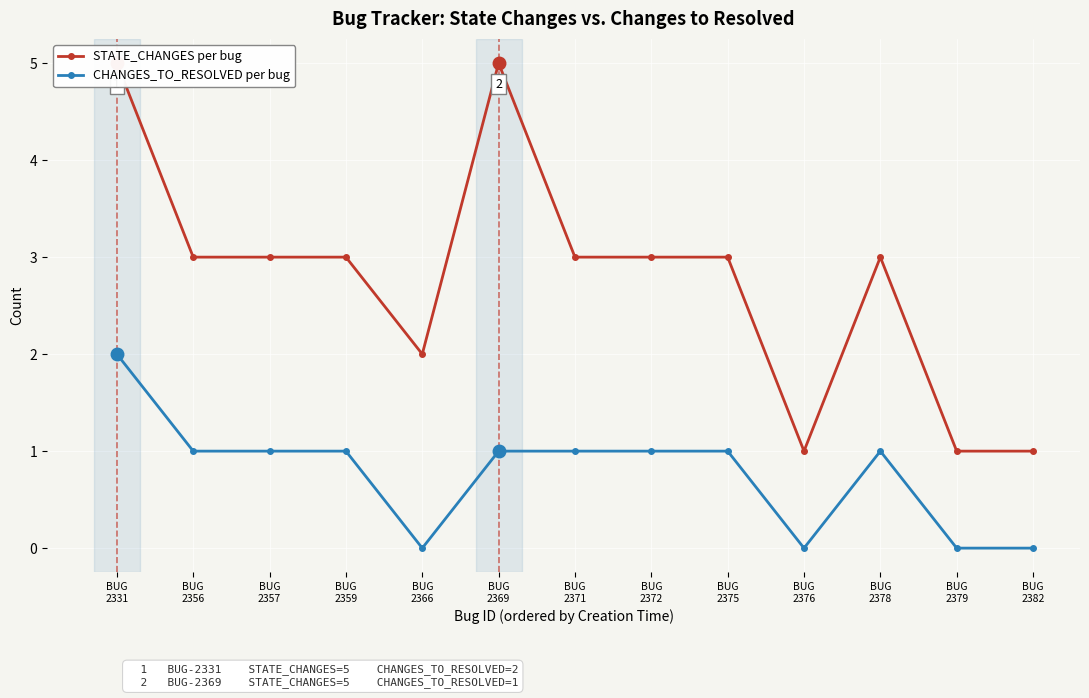

True or false: STATE_CHANGES per bug and CHANGES_TO_RESOLVED per bug cross at least once.

False